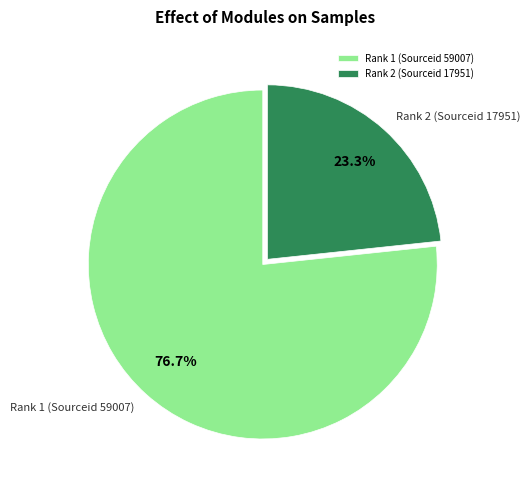

Is it true that Rank 1 (Sourceid 59007) is 90% of the pie?

False